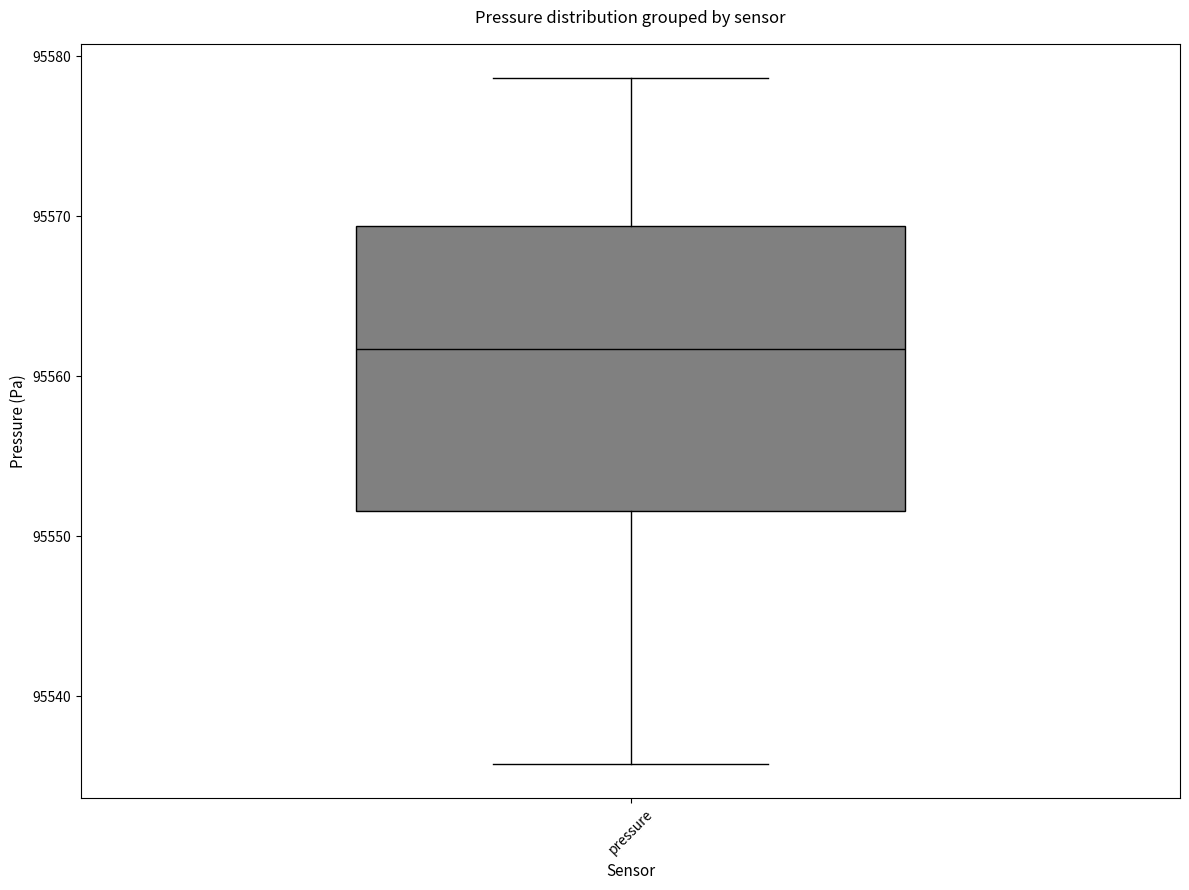

Read this box plot against the y-axis: the position of the median line, the range covered by the box, and the ends of both whiskers. The values are not printed on the chart, so give them approximately, as read against the axis.

median 95562, box 95552 to 95569, whiskers 95536 to 95579